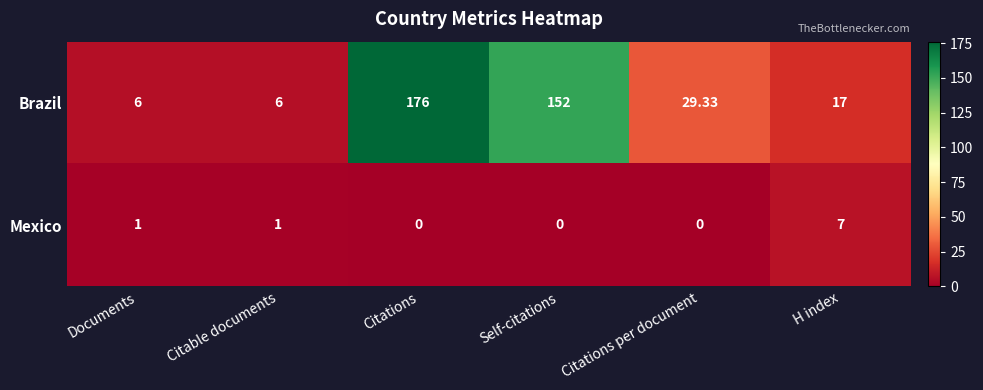

Is the value of Mexico at H index greater than the value of Brazil at Citations?

No